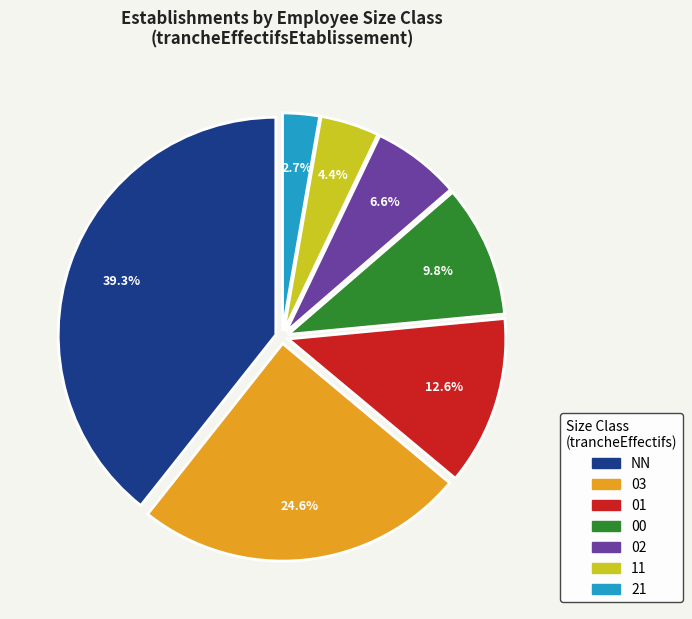

Which category has the smallest portion of the pie?

21